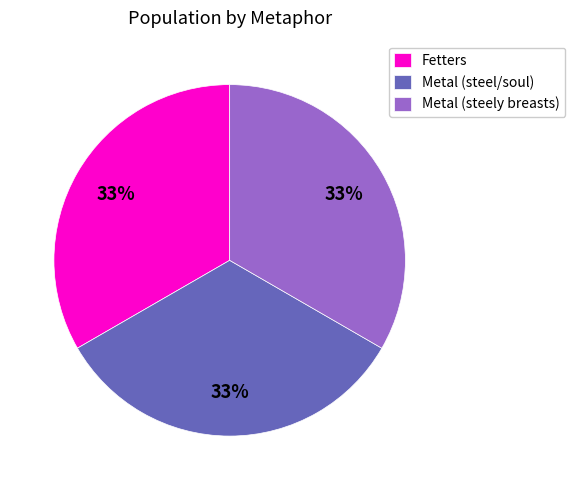

Combined, do Fetters and Metal (steely breasts) account for over 50%?

Yes